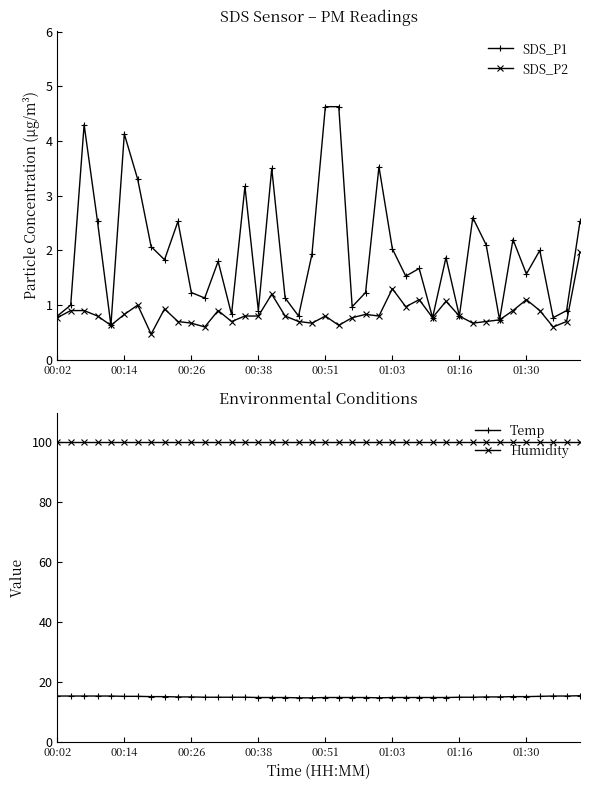

What is the minimum value for Humidity?

99.9